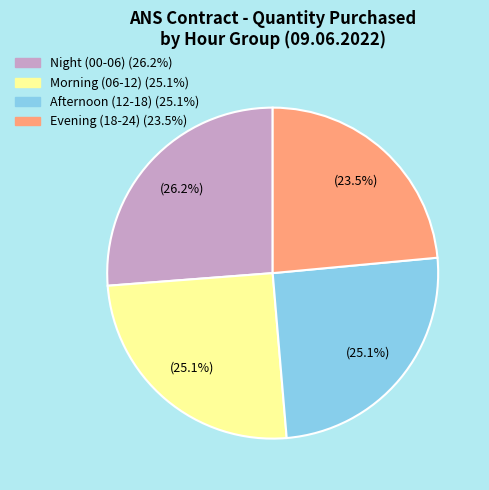

Is there any slice that represents more than half of the pie?

No